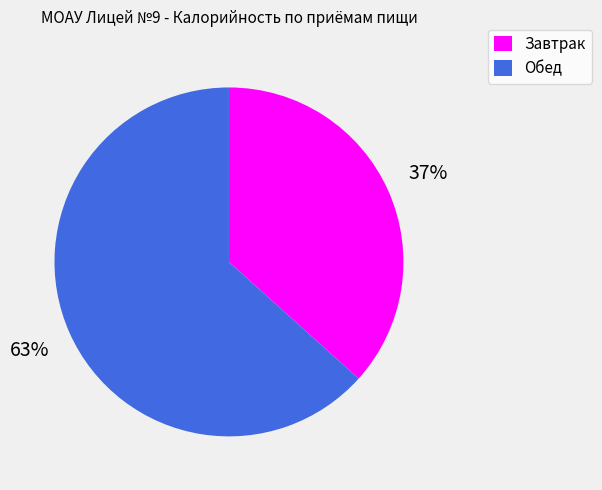

To the nearest percent, what percentage of the pie is Завтрак?

37%